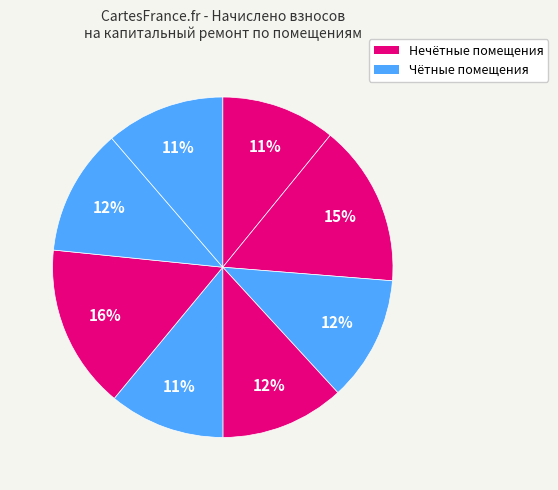

Rank the categories by value from lowest to highest.

1, 5, 8, 4, 3, 7, 2, 6